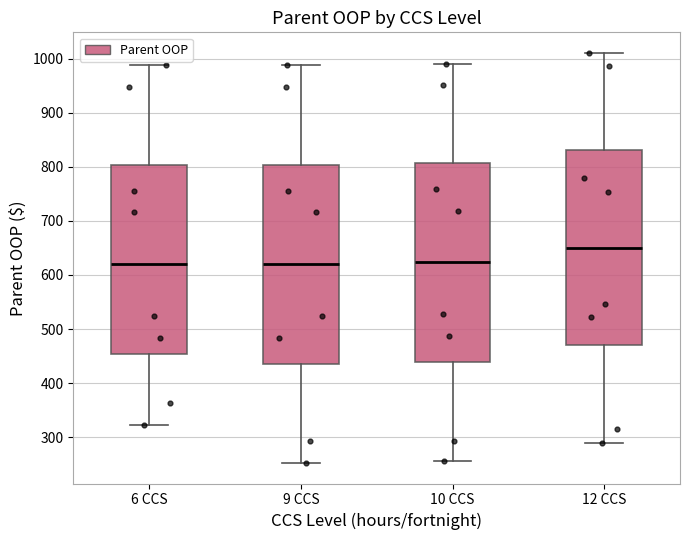

Reading left to right, read every box against the y-axis: the position of its median line, the range the box covers, and the ends of its whiskers. The values are not printed on the chart, so give them approximately, as read against the axis.

6 CCS: median 620, box 450 to 800, whiskers 320 to 990
9 CCS: median 620, box 440 to 800, whiskers 250 to 990
10 CCS: median 620, box 440 to 810, whiskers 260 to 990
12 CCS: median 650, box 470 to 830, whiskers 290 to 1010